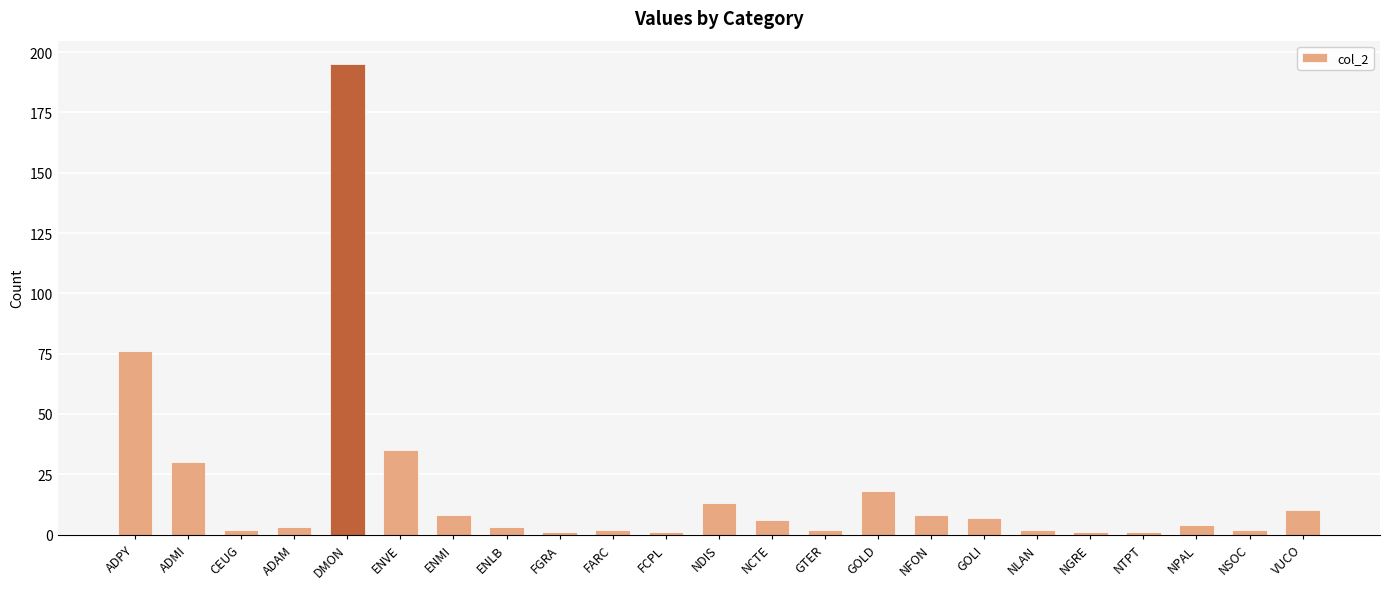

Where is the data nearest to the value 98?

ADPY